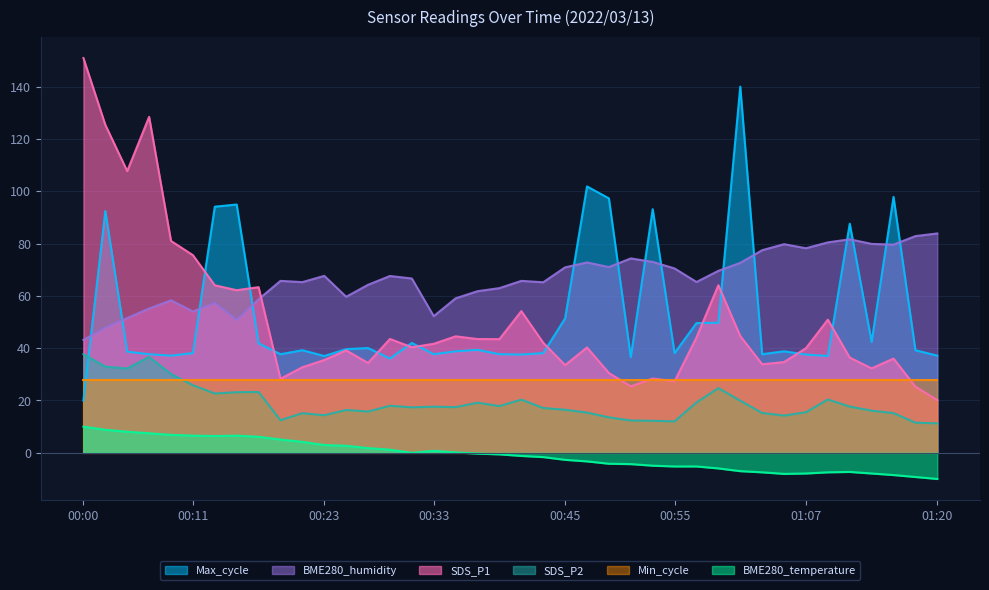

Where is BME280_humidity nearest to the value 63?

00:39